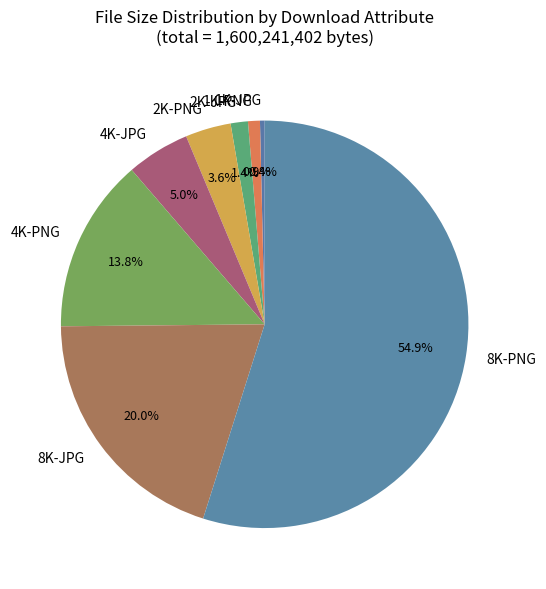

To the nearest percent, what portion does 4K-JPG represent?

5%